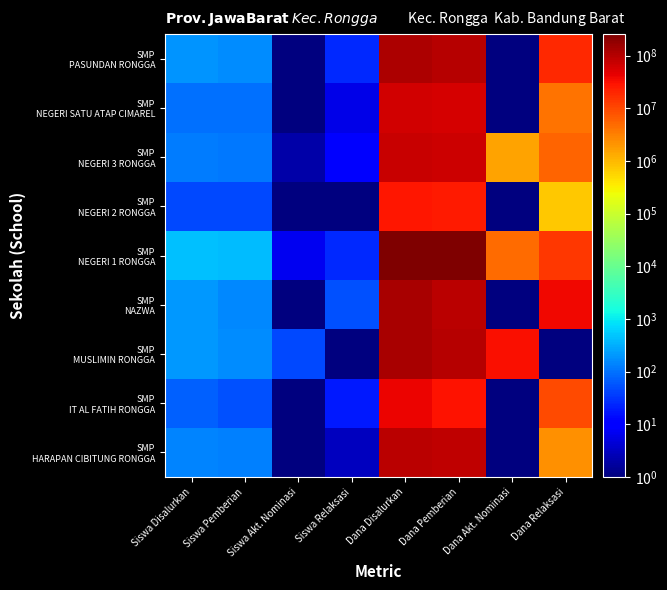

Which category has the highest value across all series?

Dana Disalurkan